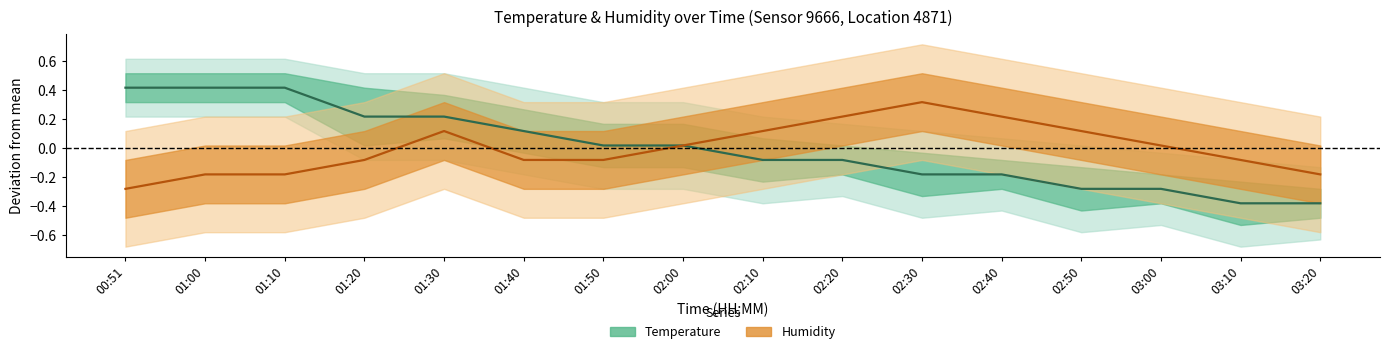

What is the maximum value shown in the chart?

0.4